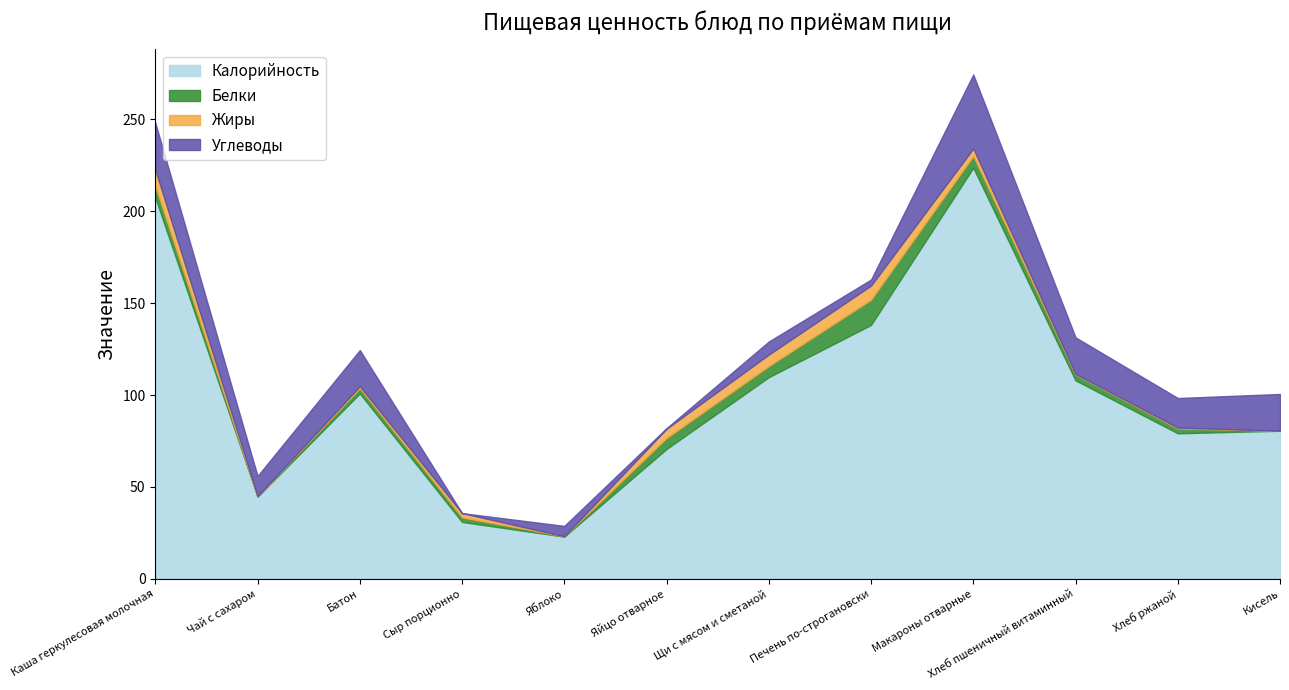

How many lines are shown in the chart?

4